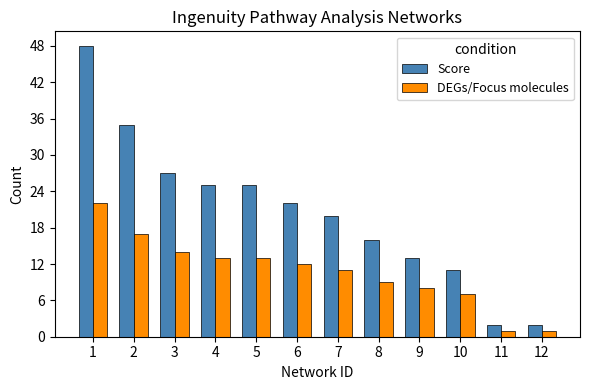

What are all the series names shown in the legend?

Score, DEGs/Focus molecules